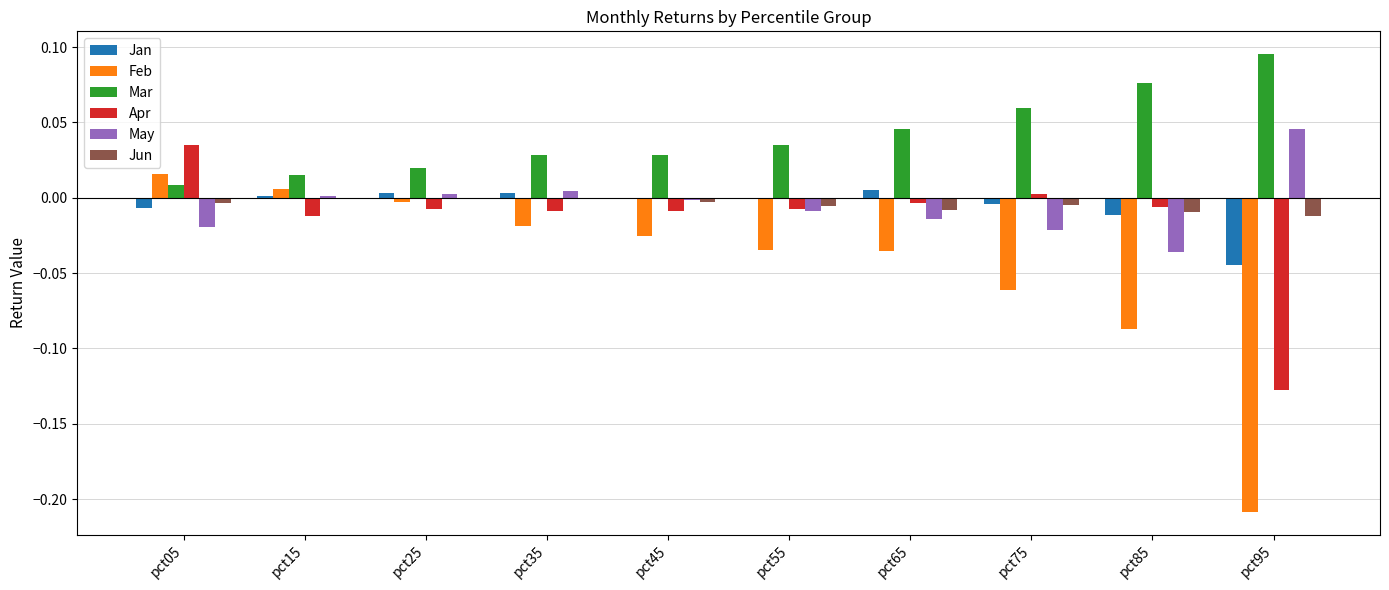

At which category is the sum across all series the highest?

pct05